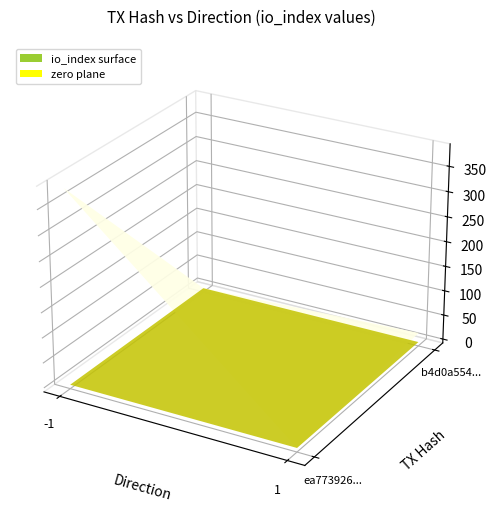

What is the sum of all ea773926c9b8158c423b51370b0599909ecea4d values?

385